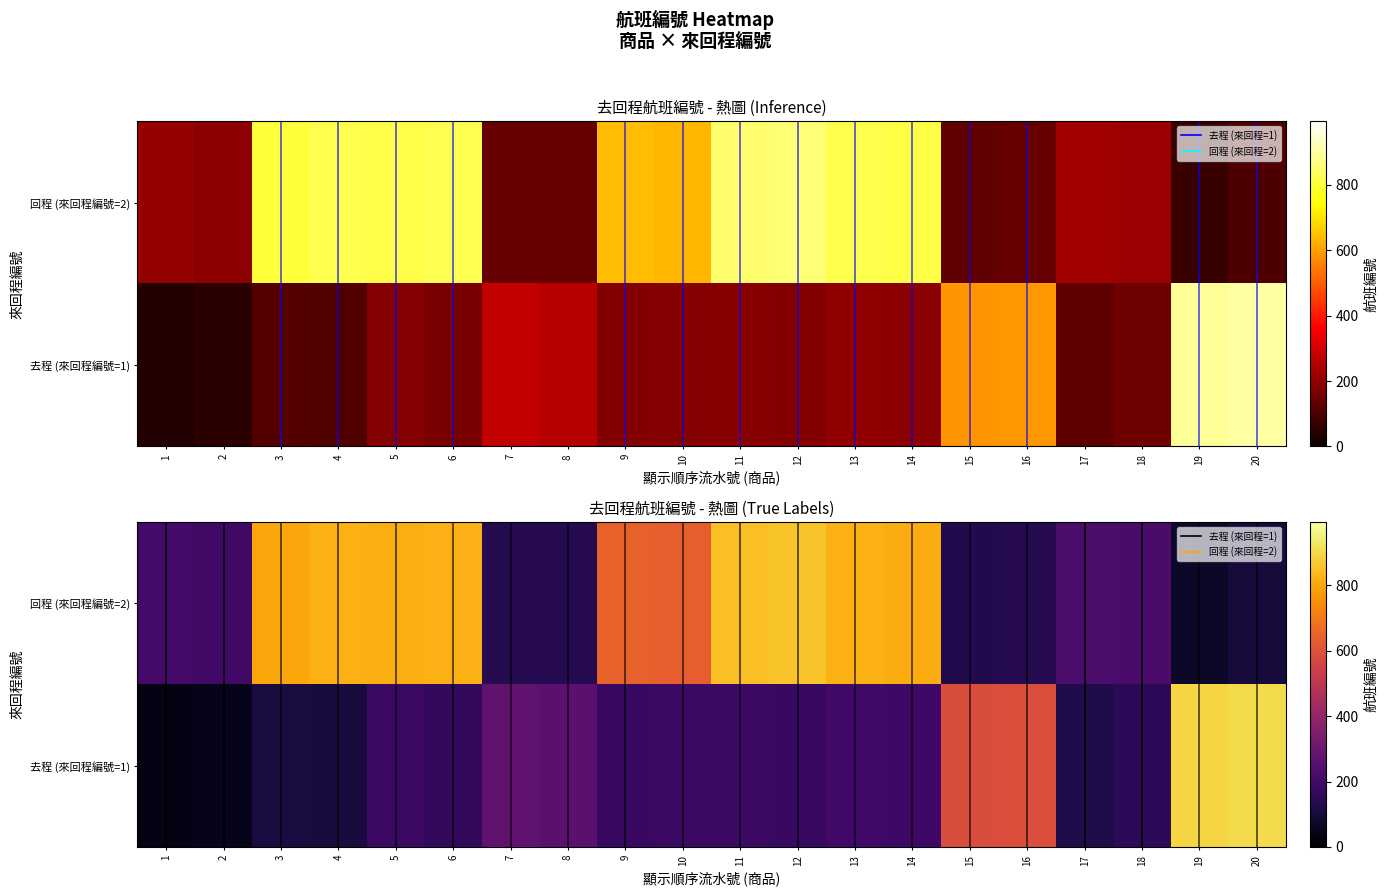

At which category is the sum across all series the highest?

11